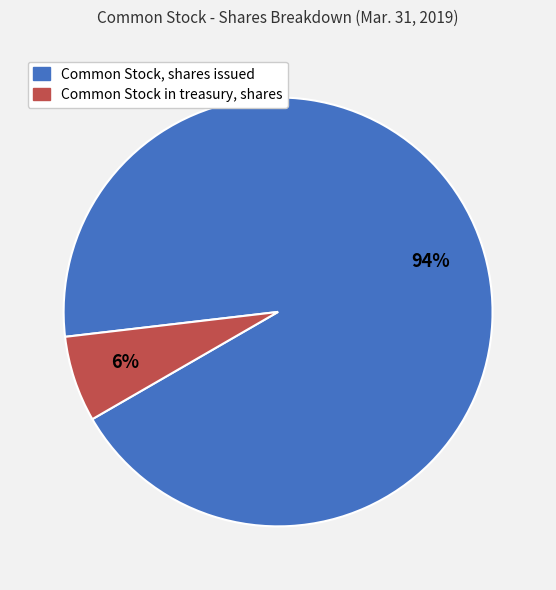

Do Common Stock, shares issued and Common Stock in treasury, shares together represent more than half of the pie?

Yes